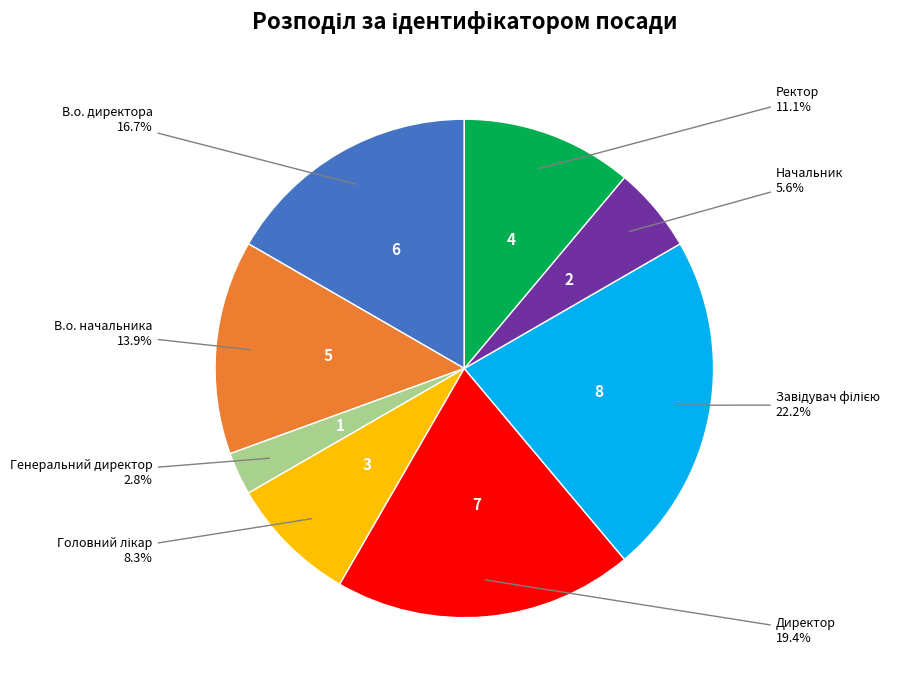

Does any single category account for the majority?

No